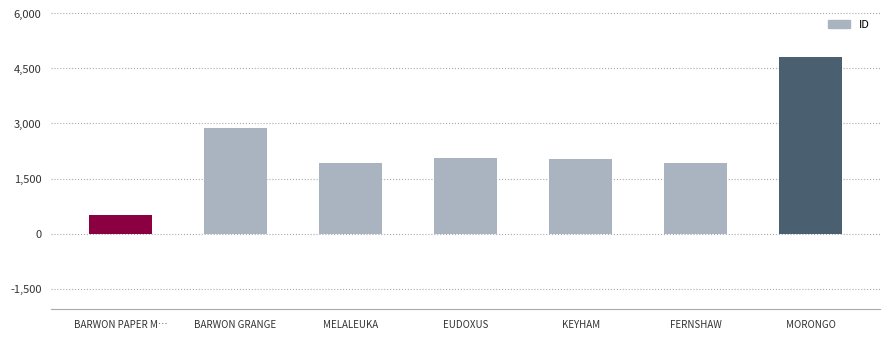

What is the average value?

2304